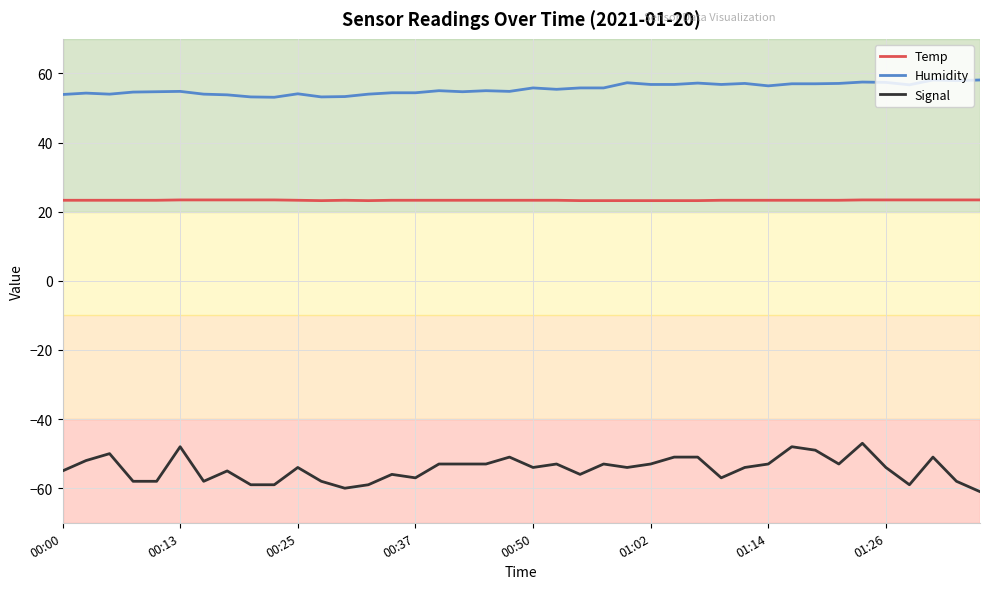

What is the smallest value displayed?

-61.0